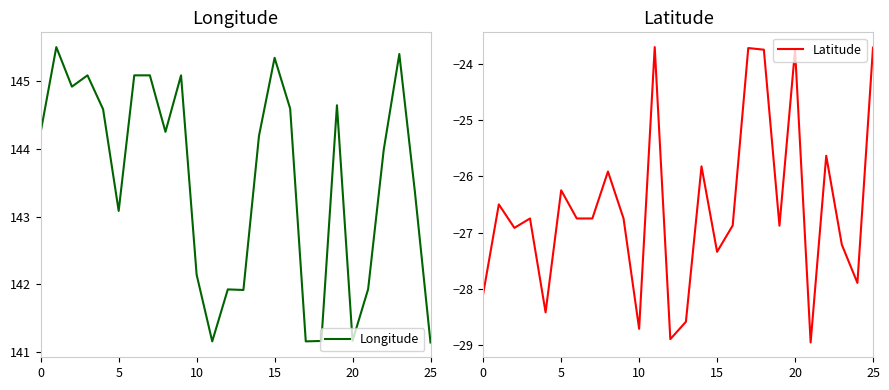

Is it true that Longitude equals 141.1 at 25?

True